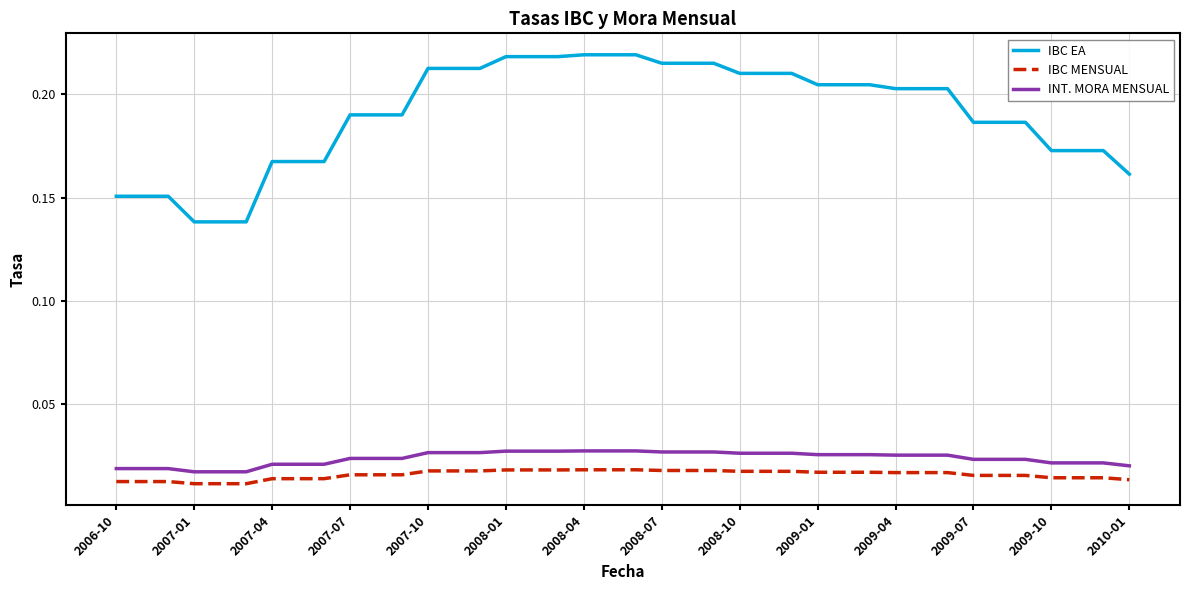

Which series has the largest range (max minus min)?

IBC EA